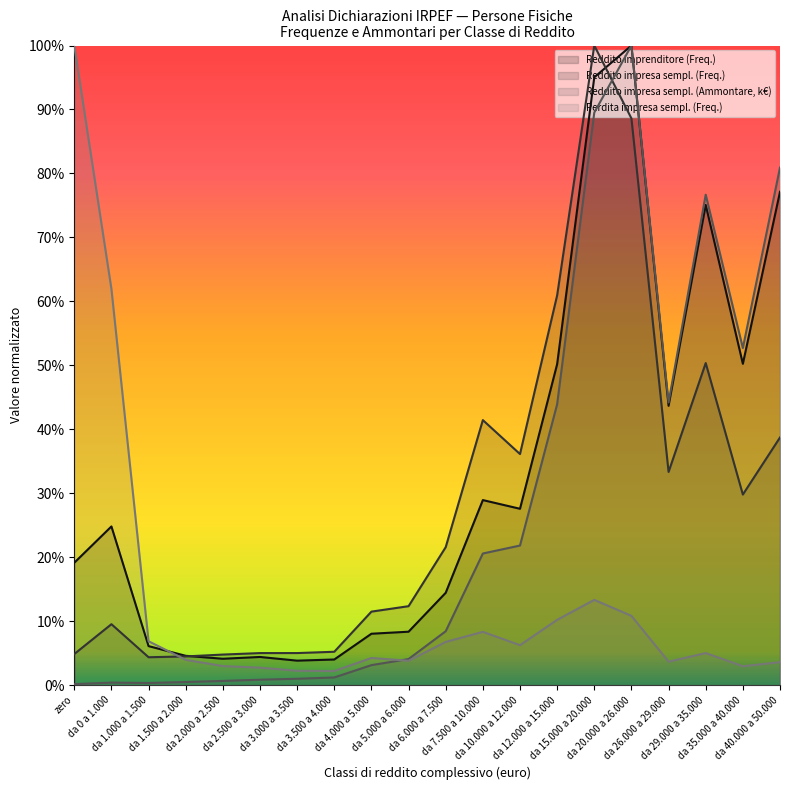

At how many categories does at least one series exceed 89?

3